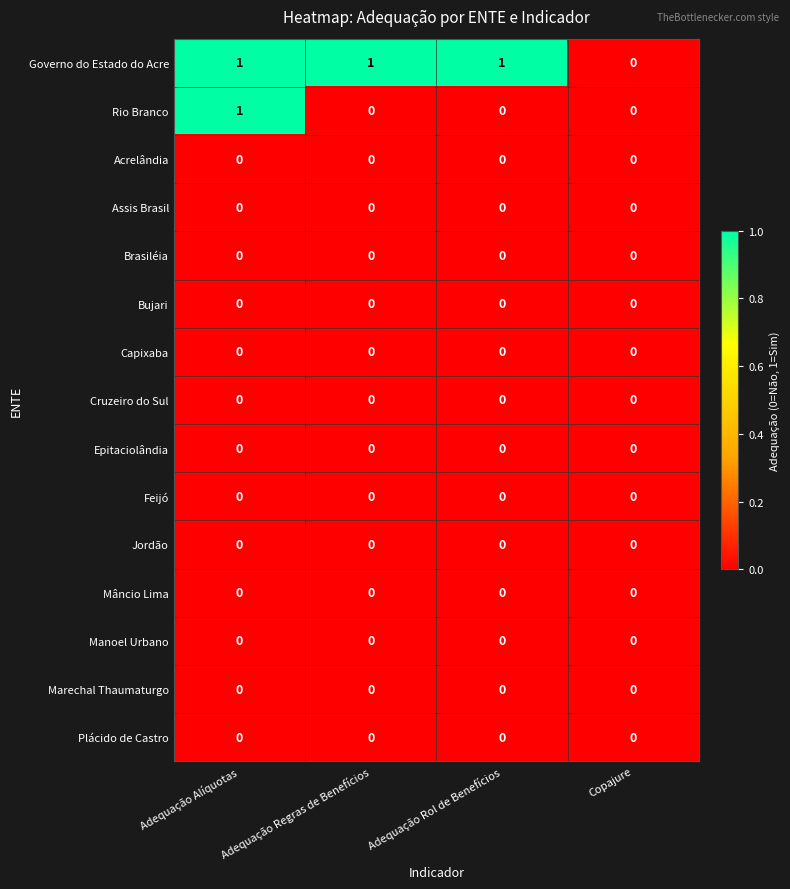

True or false: Acrelândia has a value of 0 at Adequação Rol de Benefícios.

True